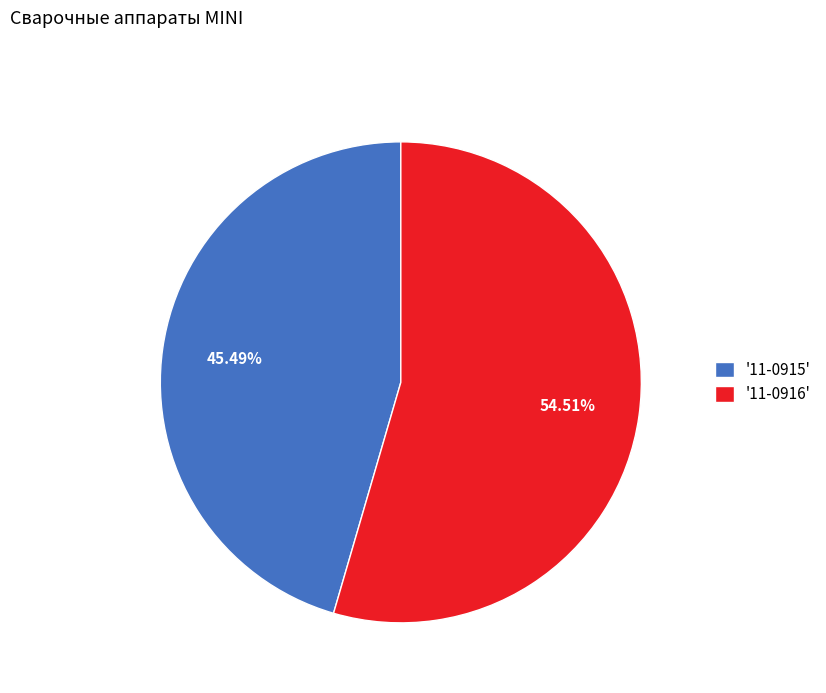

Is the sum of '11-0915' and '11-0916' greater than half?

Yes